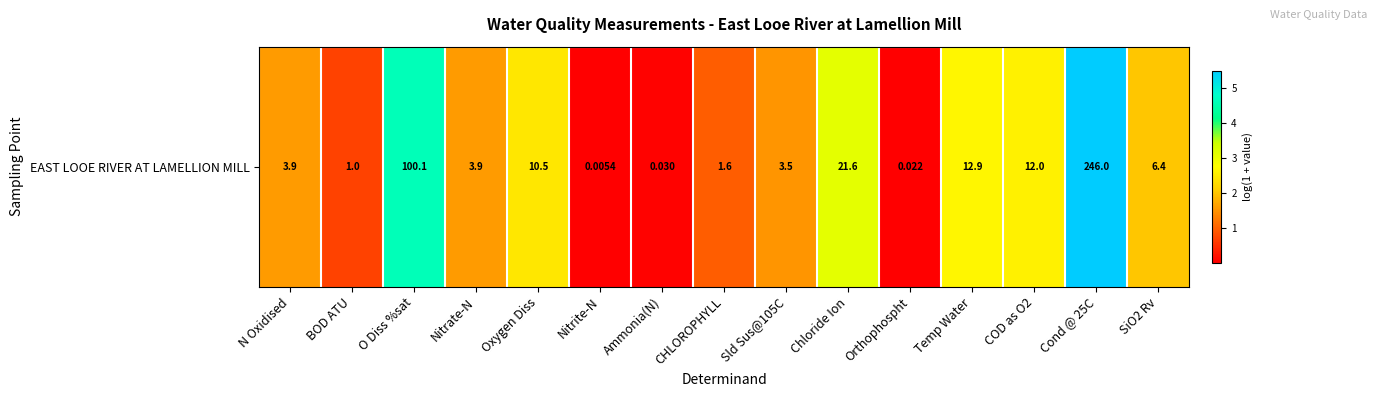

Reading left to right, transcribe all the data shown in this chart.

N Oxidised=1.6	BOD ATU=0.7	O Diss %sat=4.6	Nitrate-N=1.6	Oxygen Diss=2.4	Nitrite-N=0.0	Ammonia(N)=0.0	CHLOROPHYLL=1.0	Sld Sus@105C=1.5	Chloride Ion=3.1	Orthophospht=0.0	Temp Water=2.6	COD as O2=2.6	Cond @ 25C=5.5	SiO2 Rv=2.0